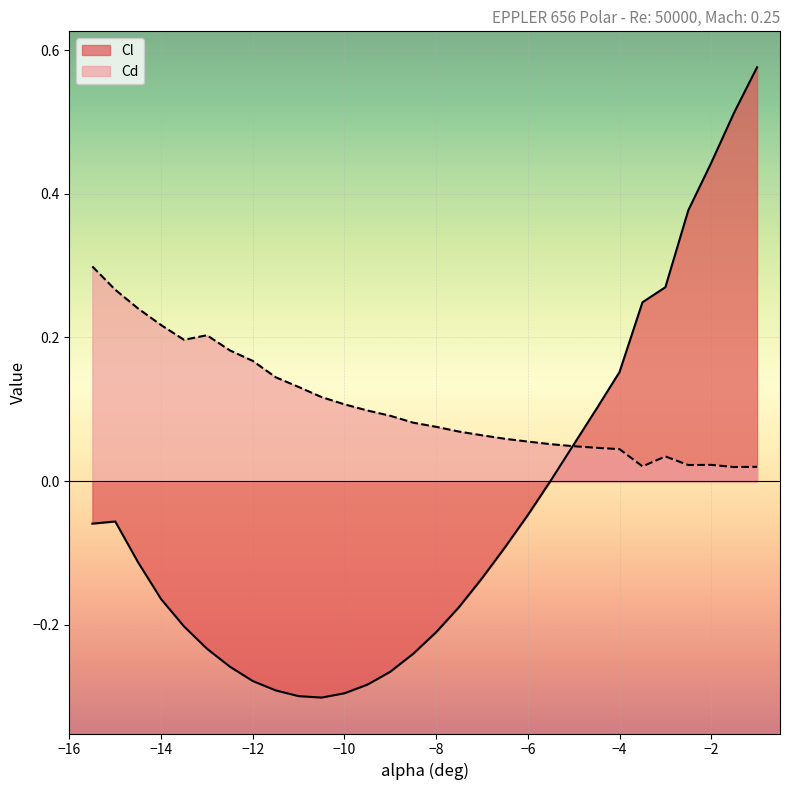

Is it true that Cl equals -0.0 at -15.0?

False